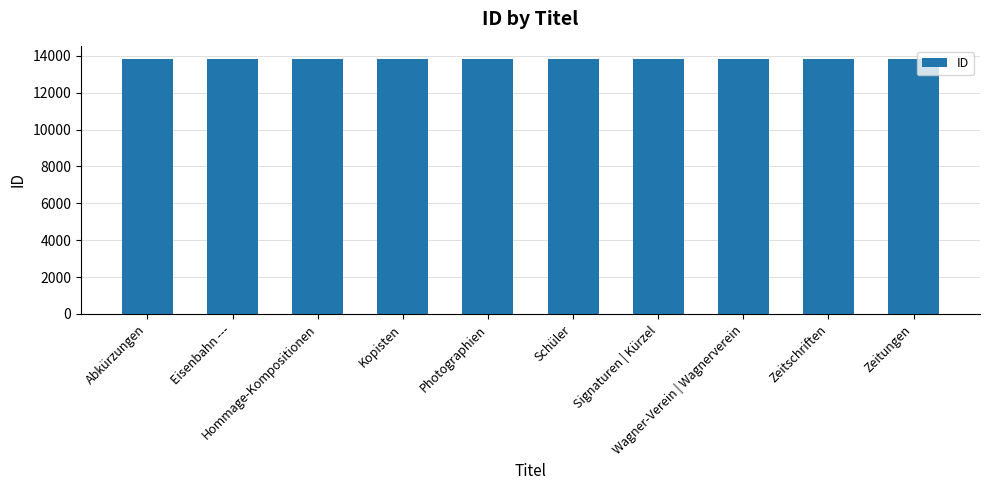

What is the sum of all values?

138391